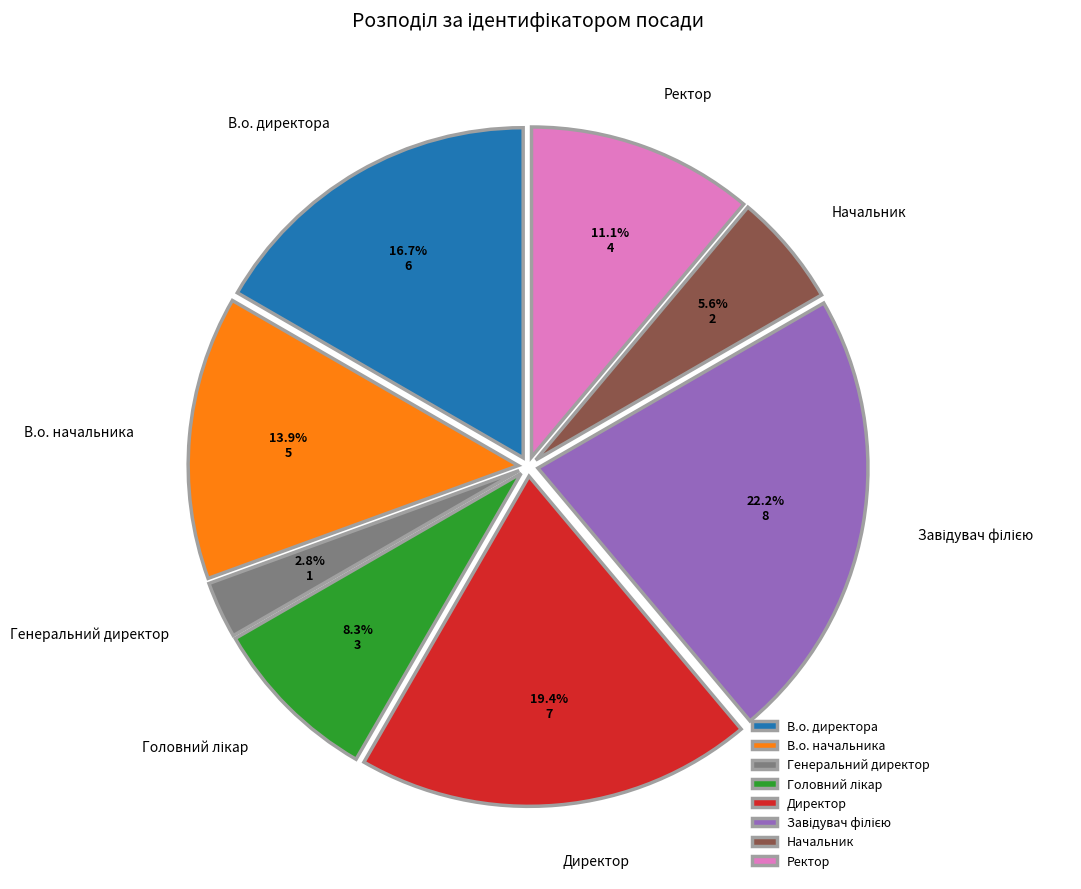

Which category has the smallest portion of the pie?

Генеральний директор